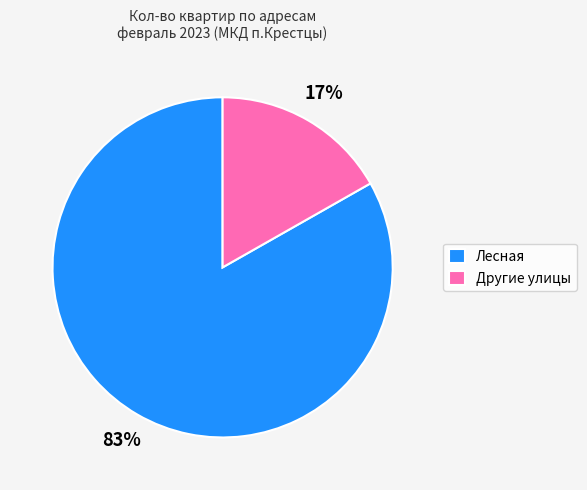

Which has a higher value, Другие улицы or Лесная?

Лесная